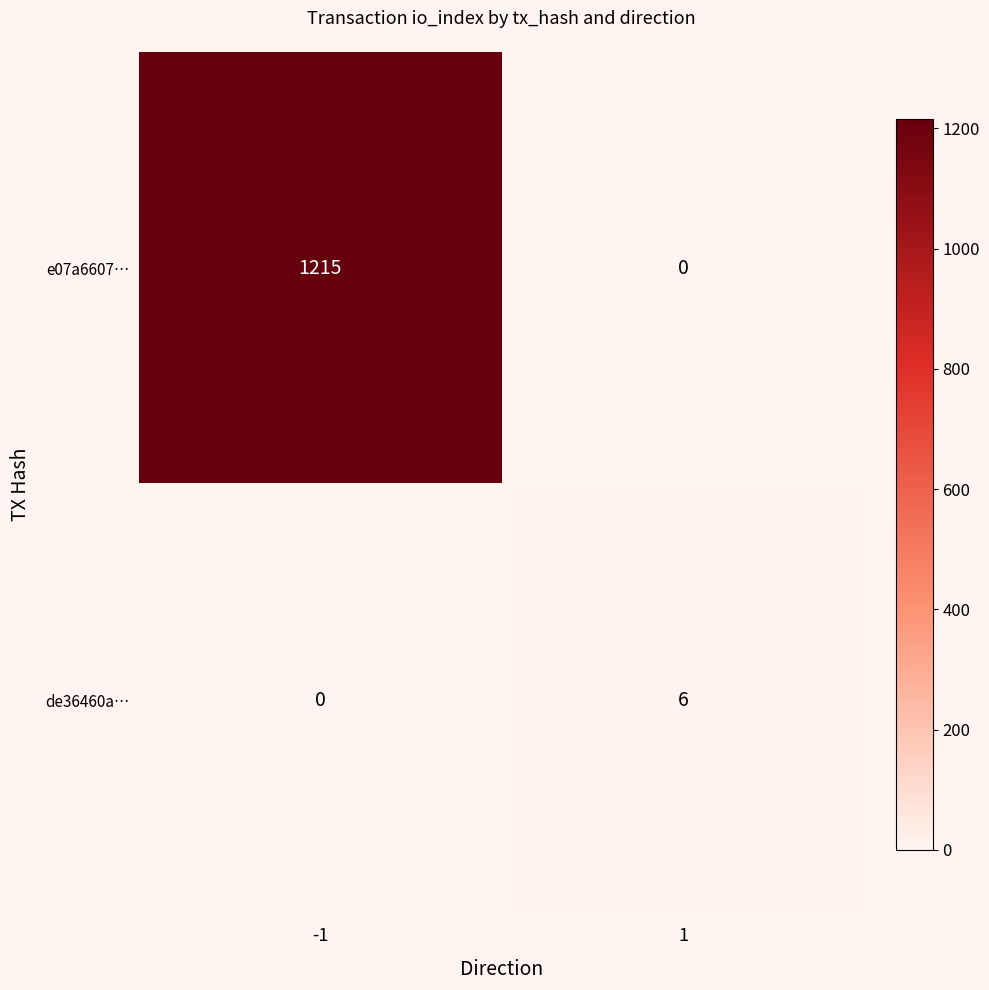

What is the maximum value shown in the chart?

1215